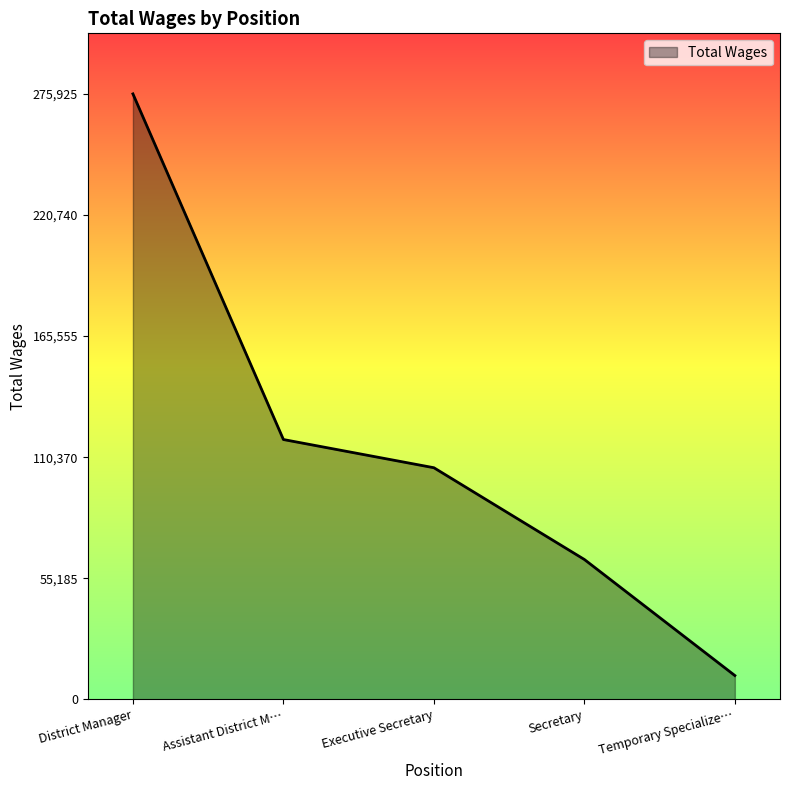

At which category does the chart reach its peak across all series?

District Manager